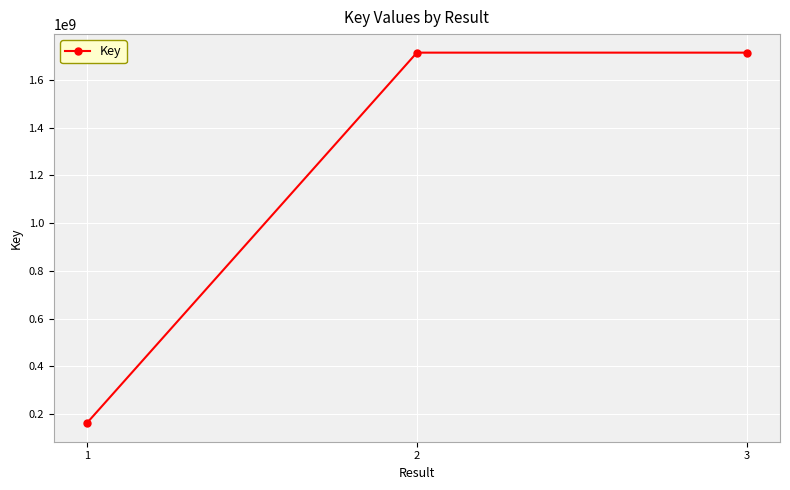

What is the sum of all values?

3590717631